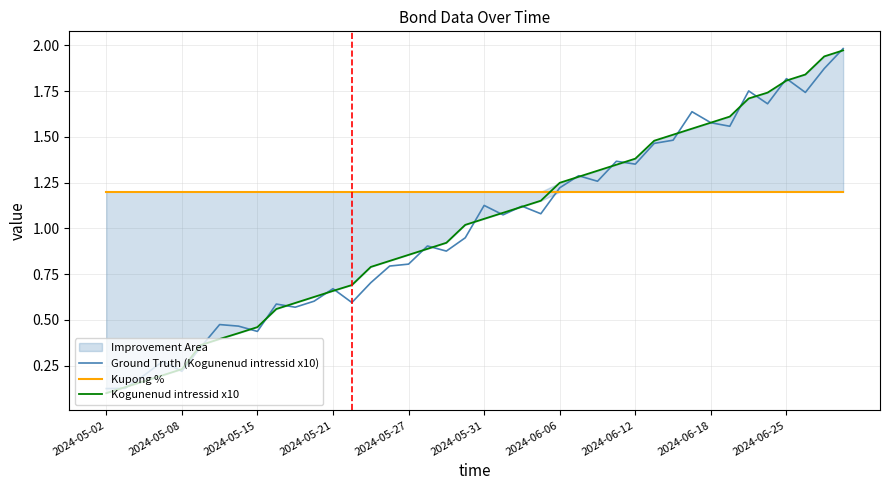

The Ground Truth (Kogunenud intressid x10) series shows 0.5 at 2024-06-18. True or false?

False